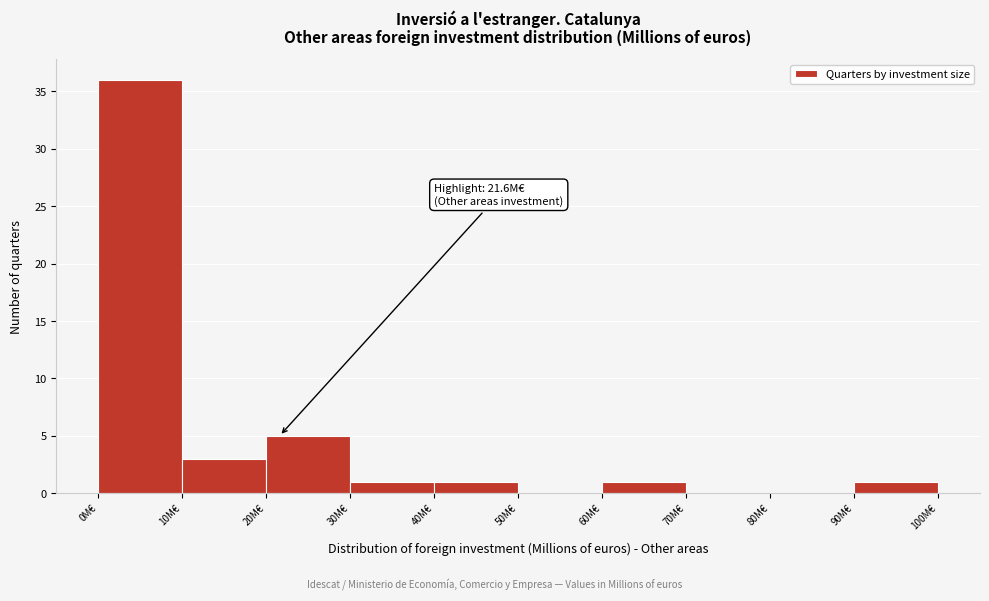

Which range on the x-axis has the tallest bar?

0 to 10